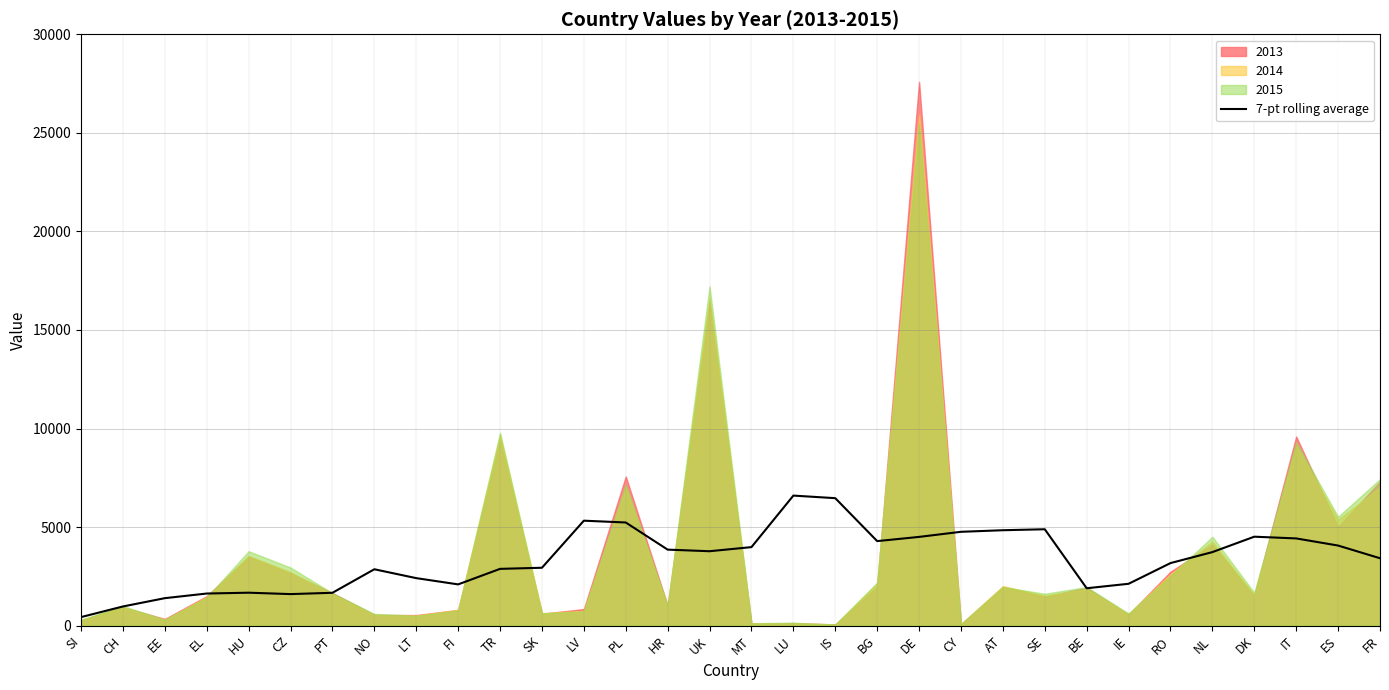

How many values exceed 3730?

16